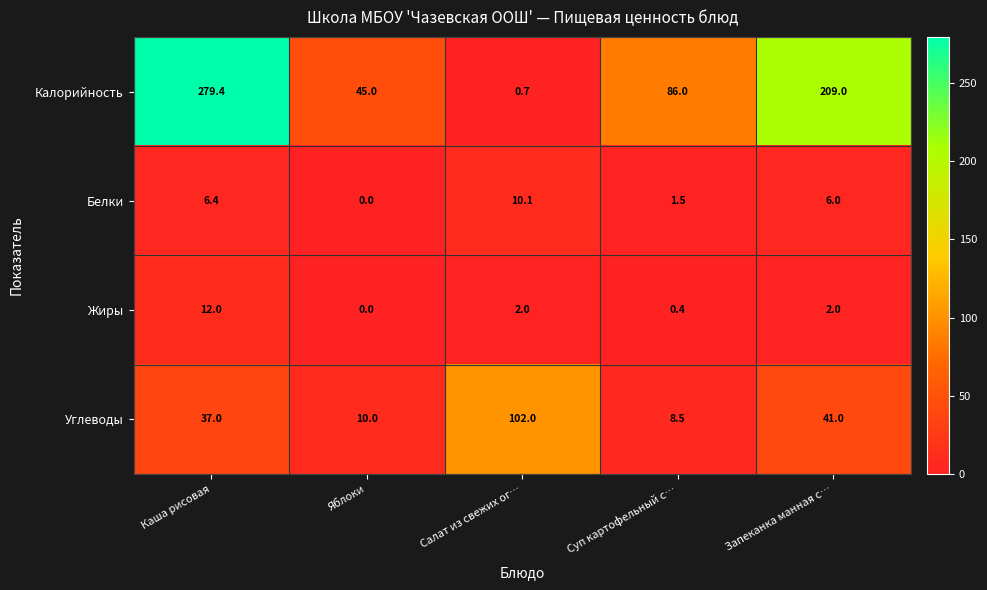

At which category is the sum across all series the highest?

Каша рисовая